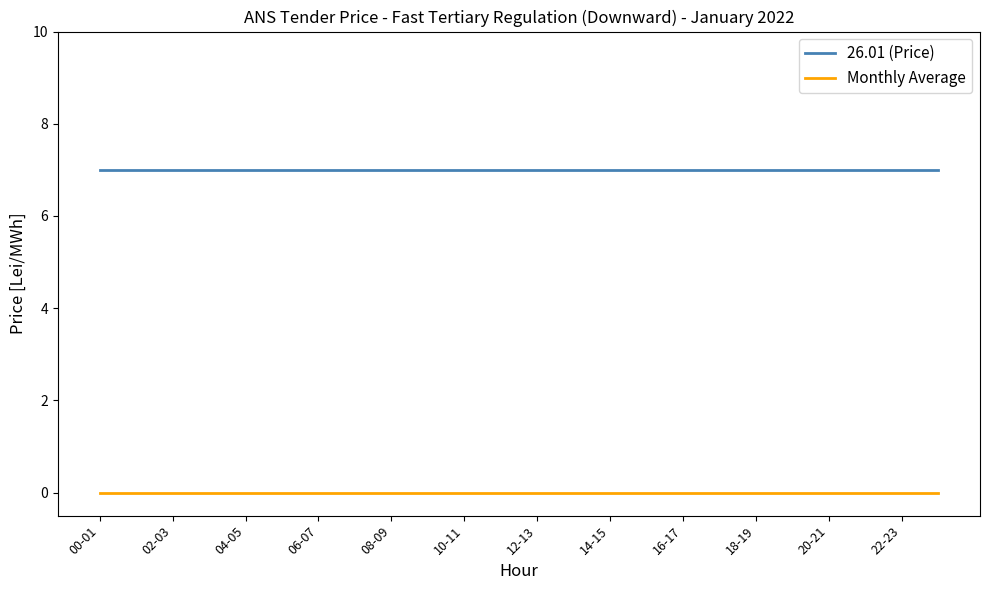

Which series has the largest total across all categories?

26.01 (Price)